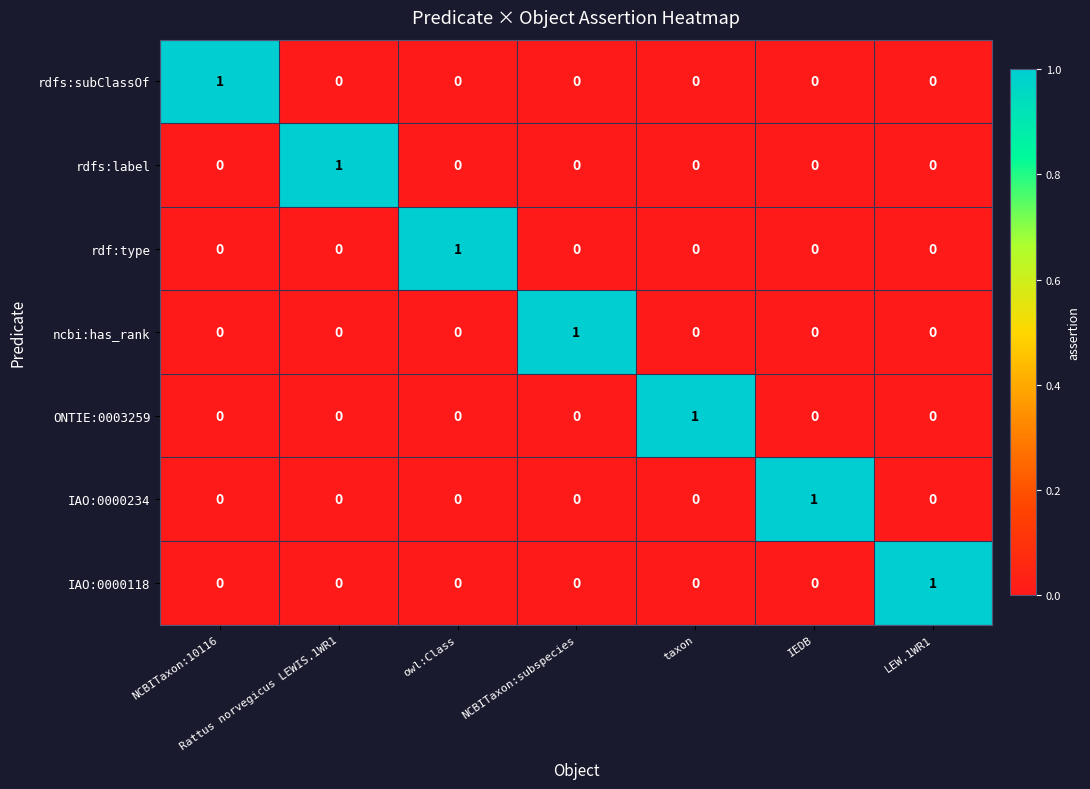

Is the value of IAO:0000118 at LEW.1WR1 greater than the value of ncbi:has_rank at NCBITaxon:10116?

Yes